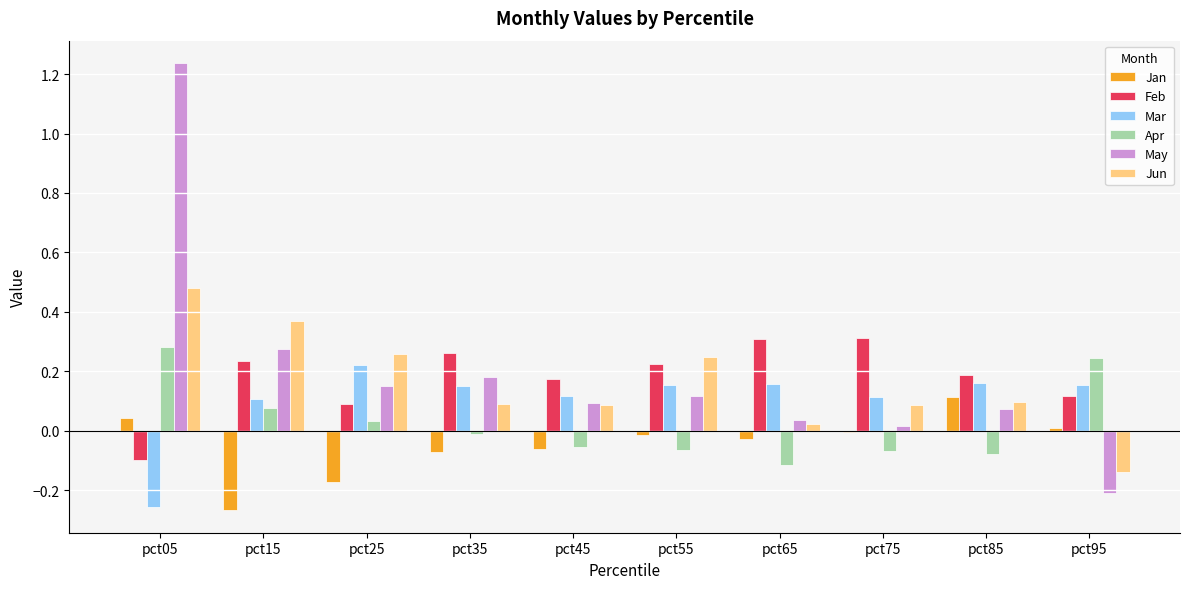

What is the sum of all Mar values?

1.1